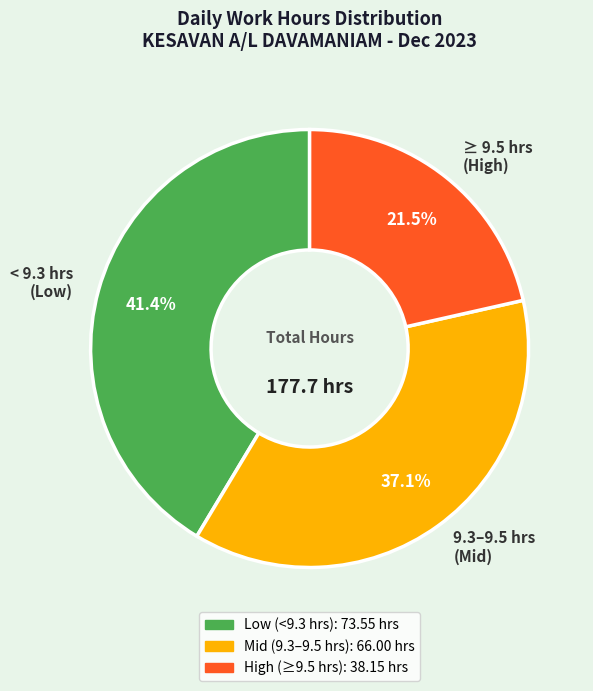

To the nearest percent, what is the average slice percentage?

33%